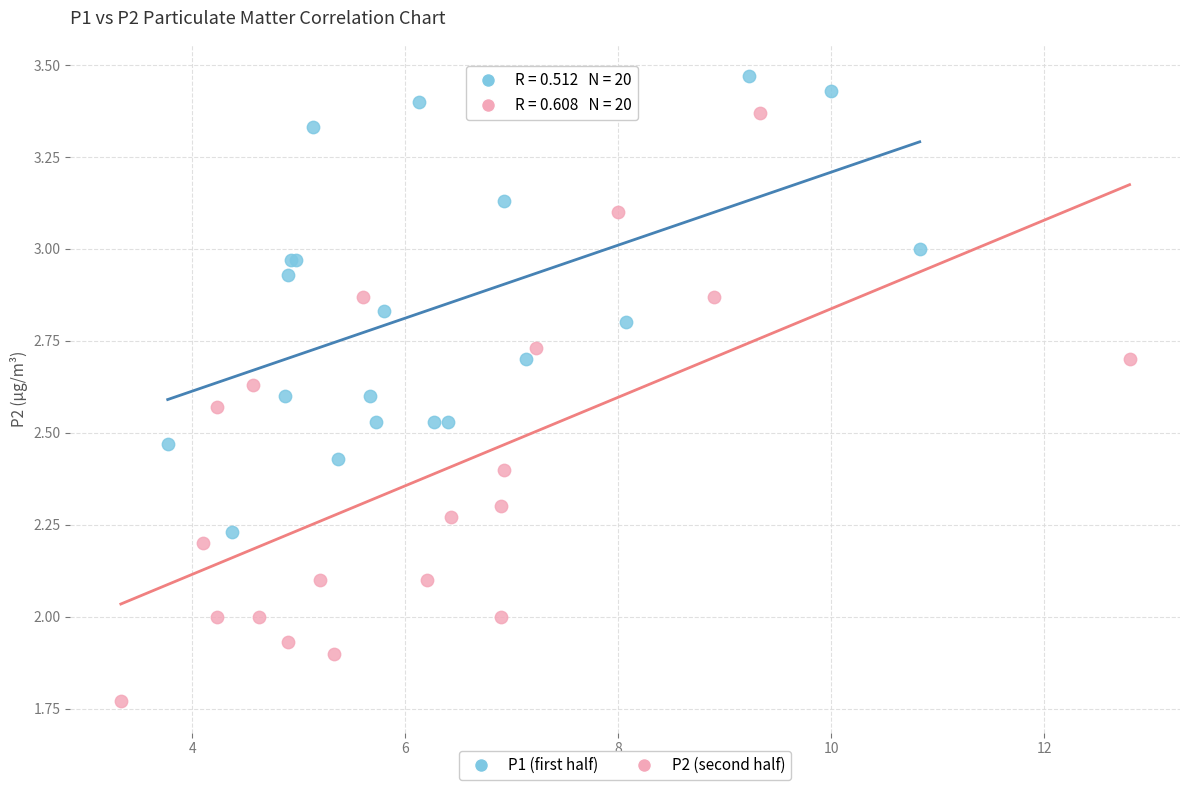

Which series has the largest Y range (max minus min)?

P2 (second half)